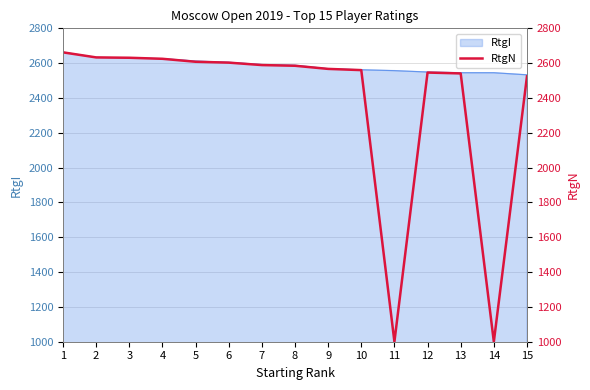

Where is the first local minimum?

11